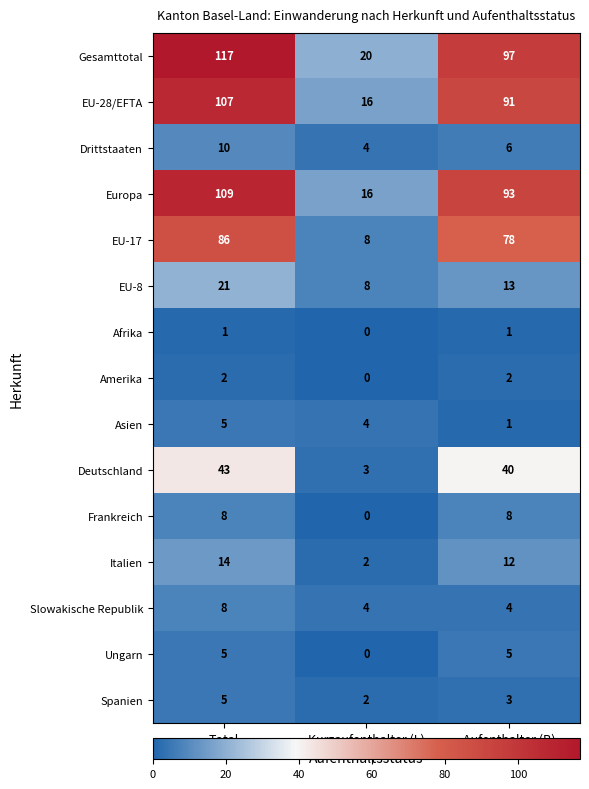

Count the Drittstaaten values in the range 4 to 10.

3